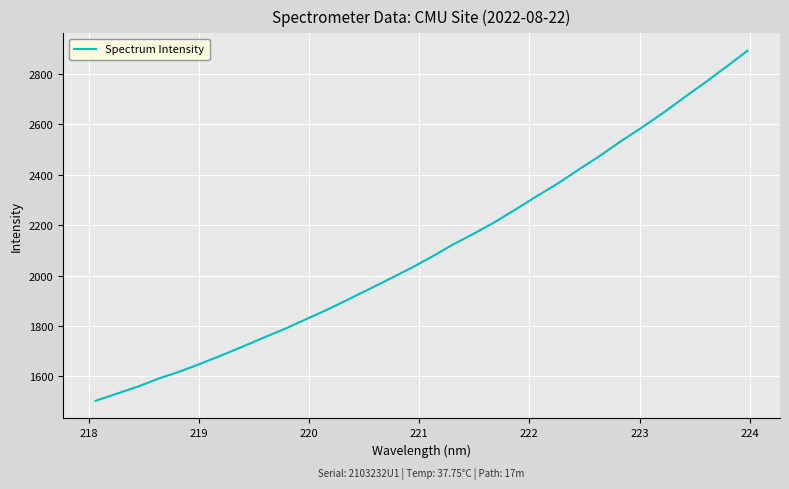

What is the smallest value displayed?

1503.8